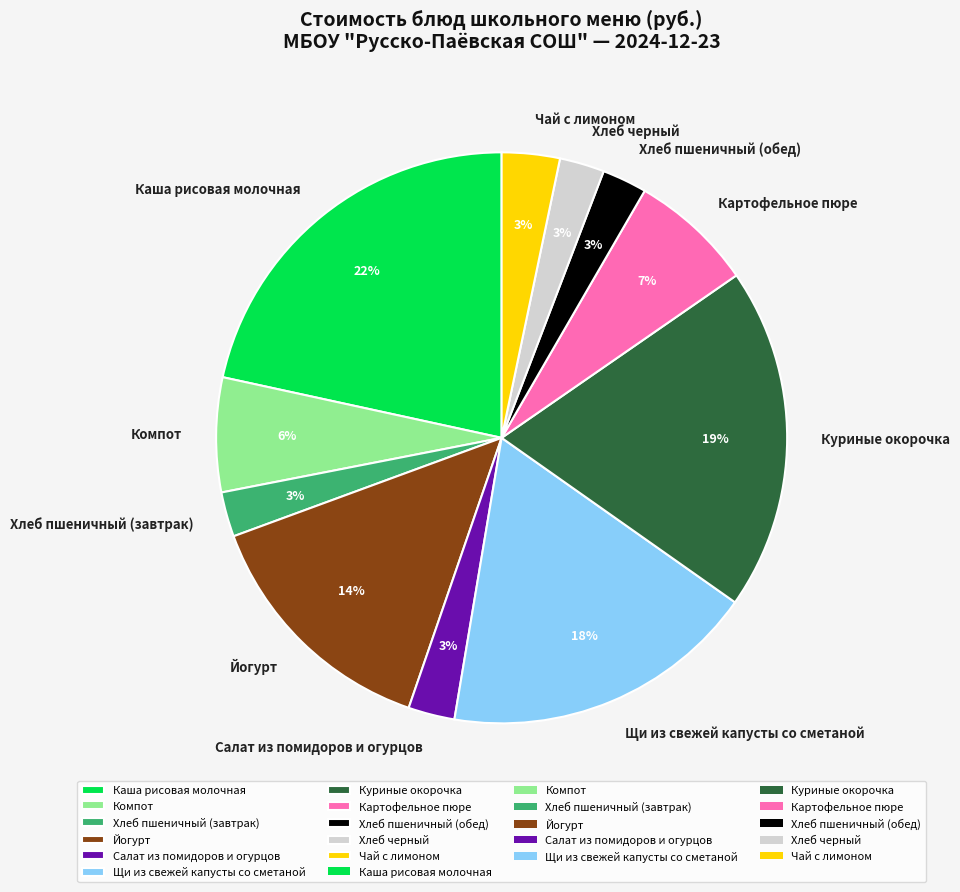

To the nearest percent, what is the combined percentage of Хлеб пшеничный (завтрак) and Йогурт?

17%